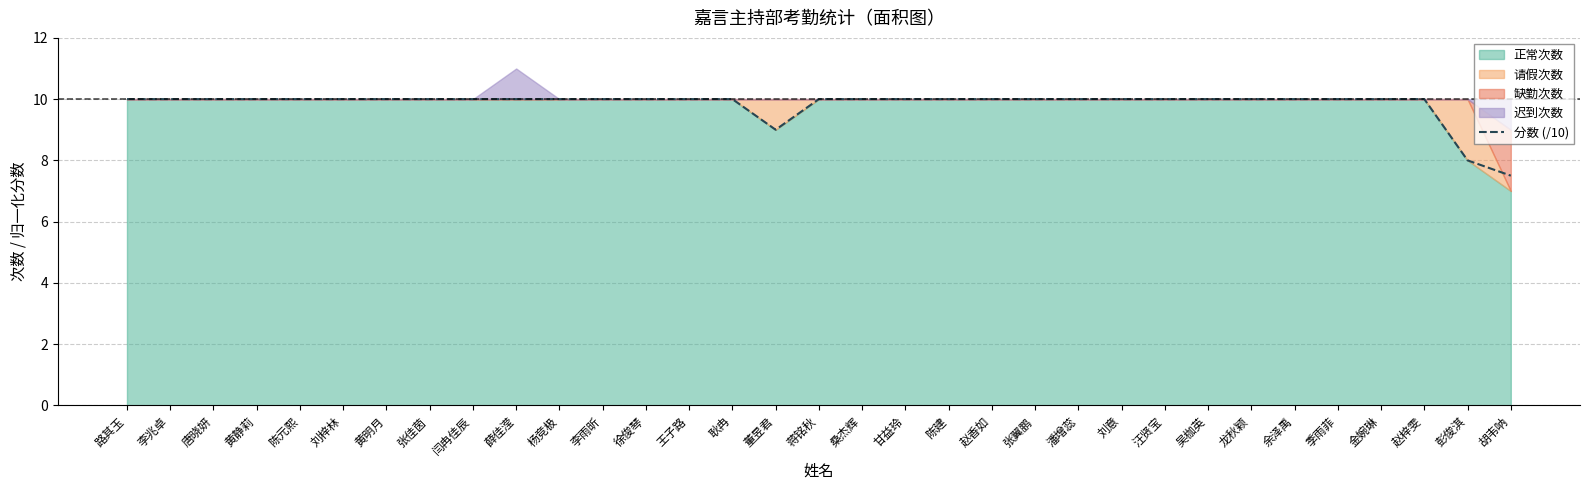

At which category does the data reach its first local valley?

董昱君